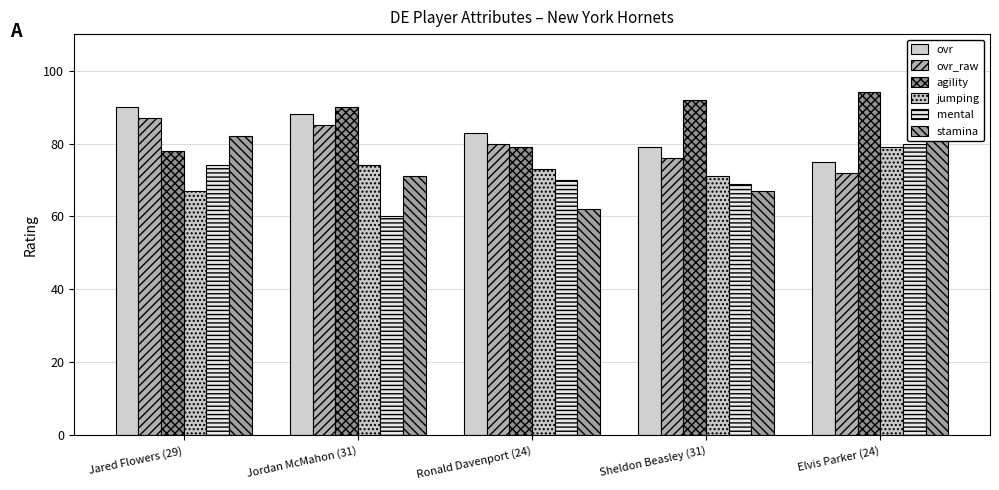

How many bars are there in each group?

6